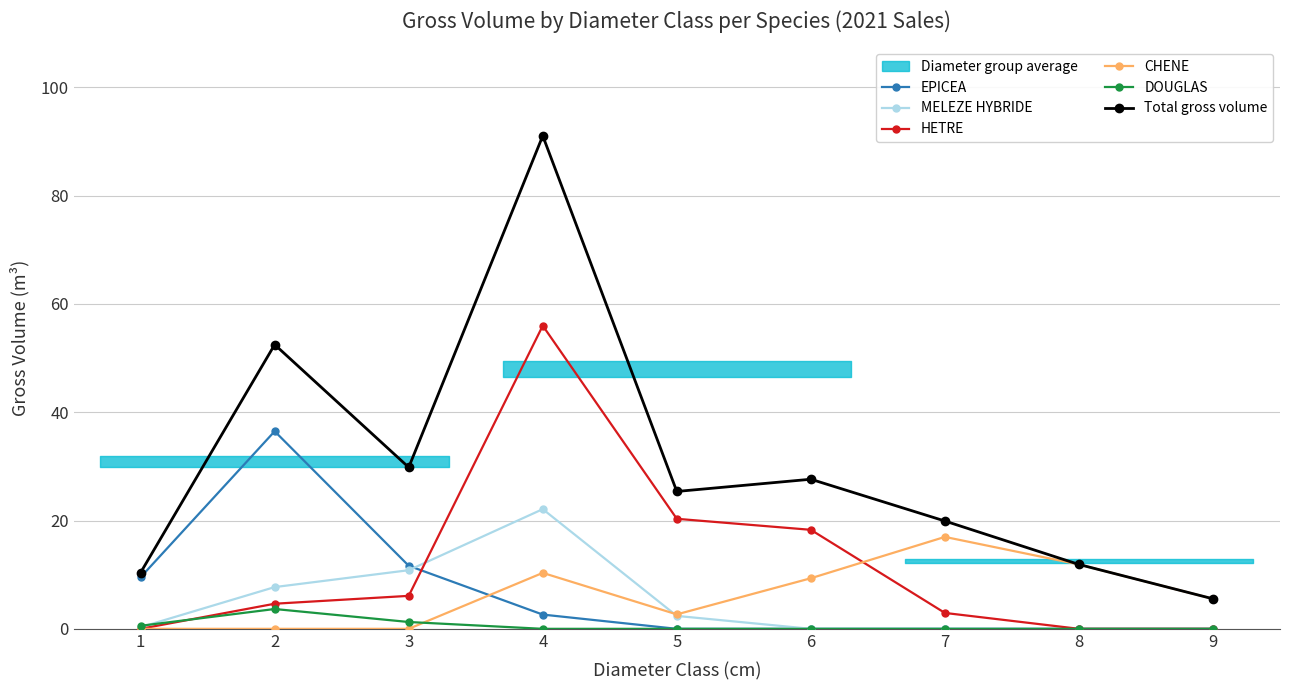

Read the Total gross volume value at 2.

52.5